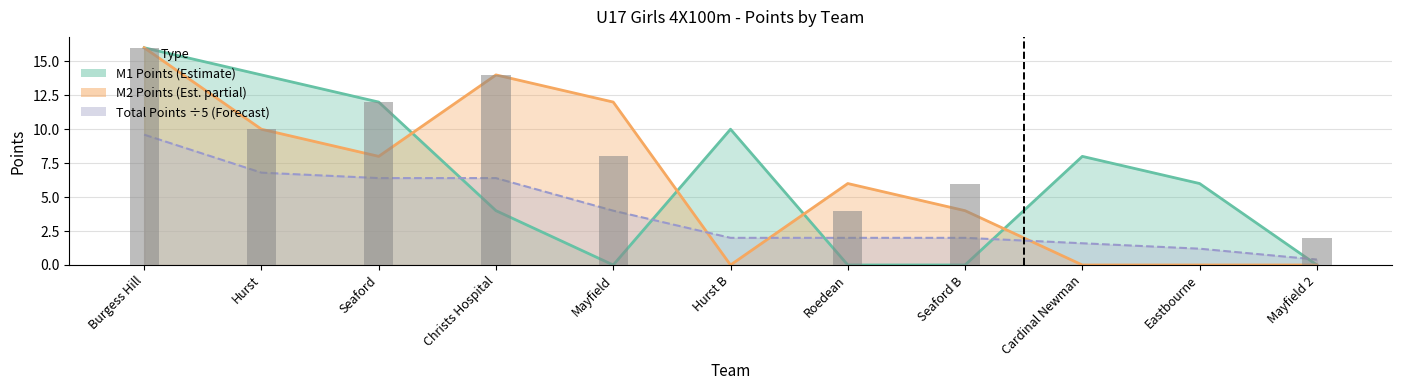

What is the value of the M2 Points bar at the 1st from the left?

16.0